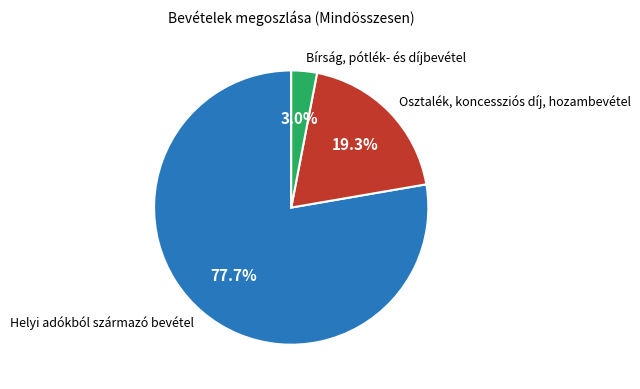

Which category accounts for the majority?

Helyi adókból származó bevétel